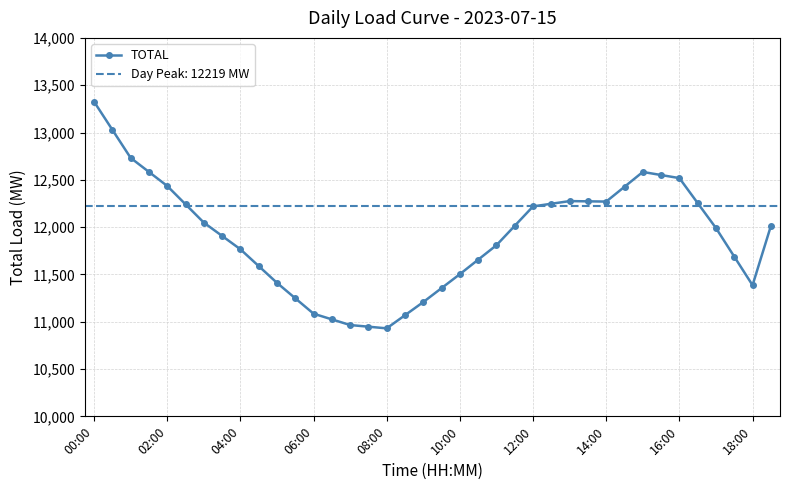

What is the sum of the values at 00:00 and 19?

24681.5